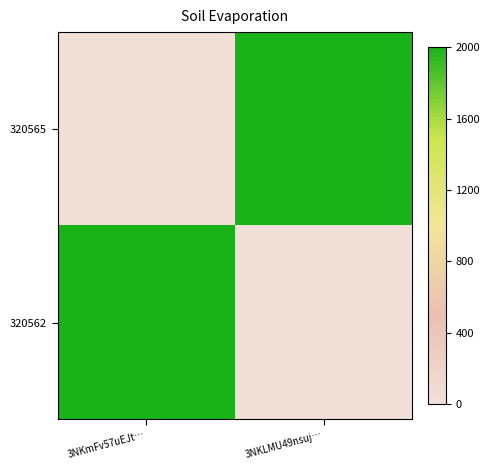

Rank the series at 3NKmFv57uEJt… from lowest to highest value.

320565, 320562